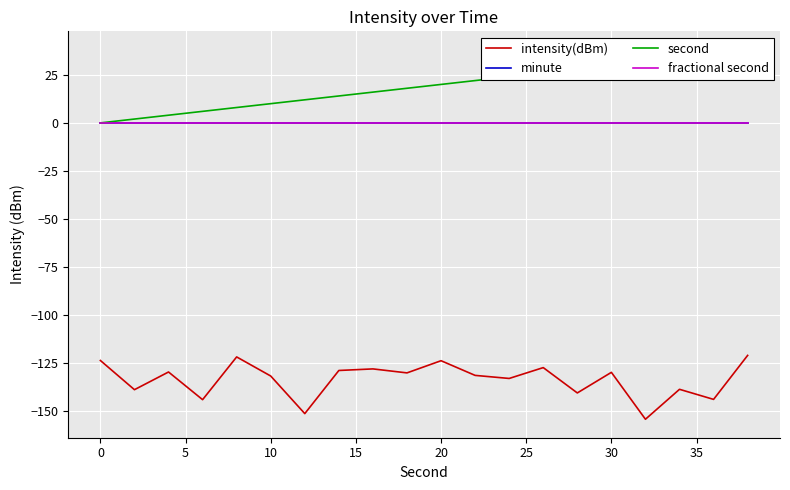

Read the intensity(dBm) value at 20.

-123.6